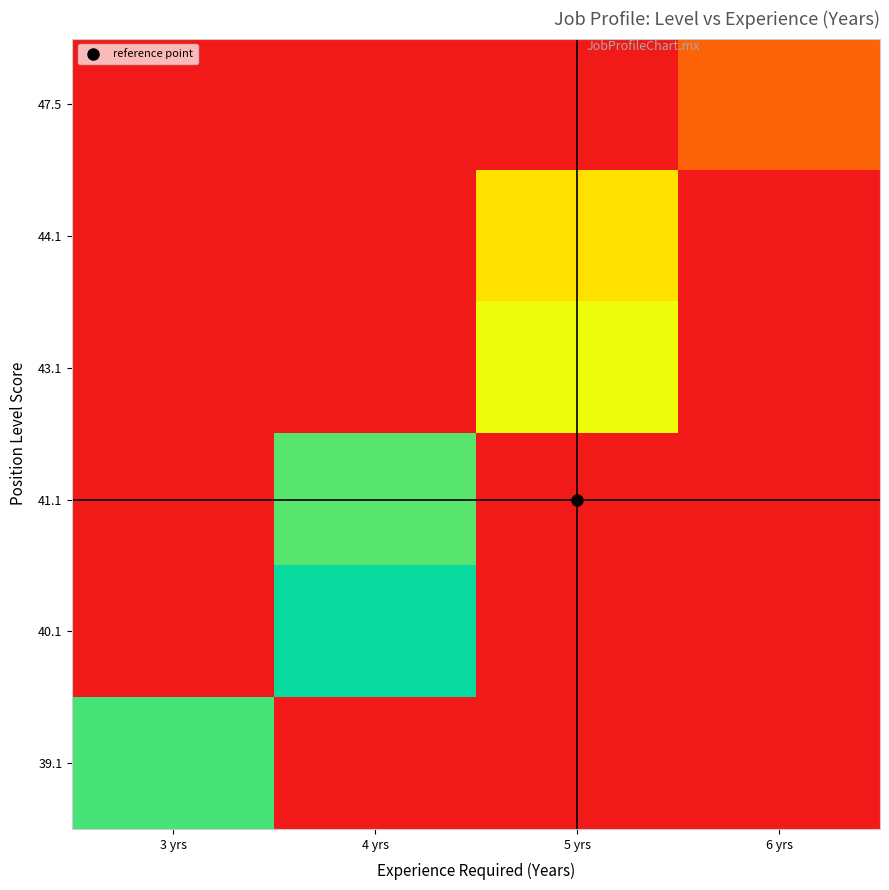

How many distinct data groups are displayed?

6